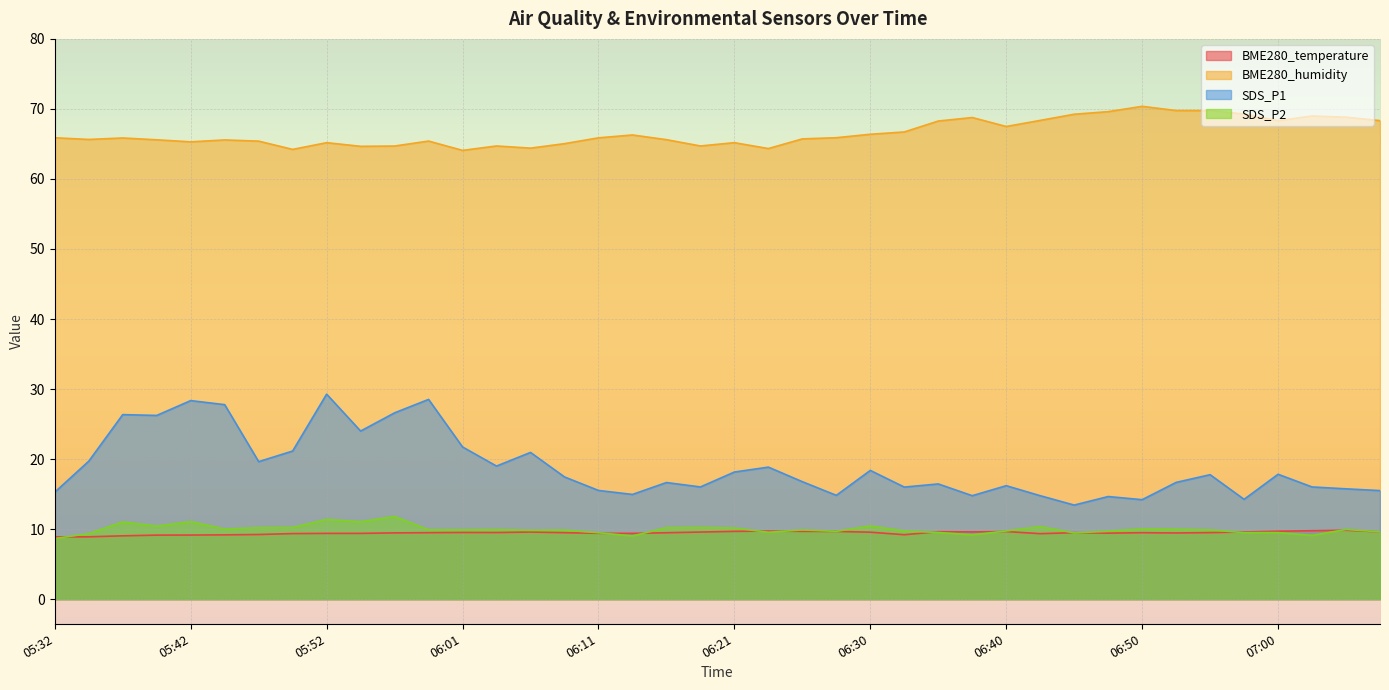

What is the difference between the maximum and minimum values in the BME280_temperature series?

1.0